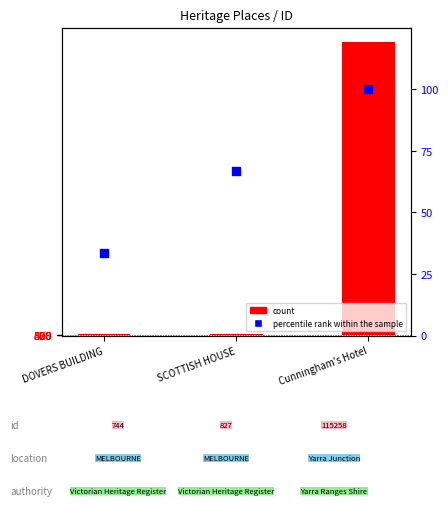

What is the change in value from DOVERS BUILDING to SCOTTISH HOUSE?

+33.3